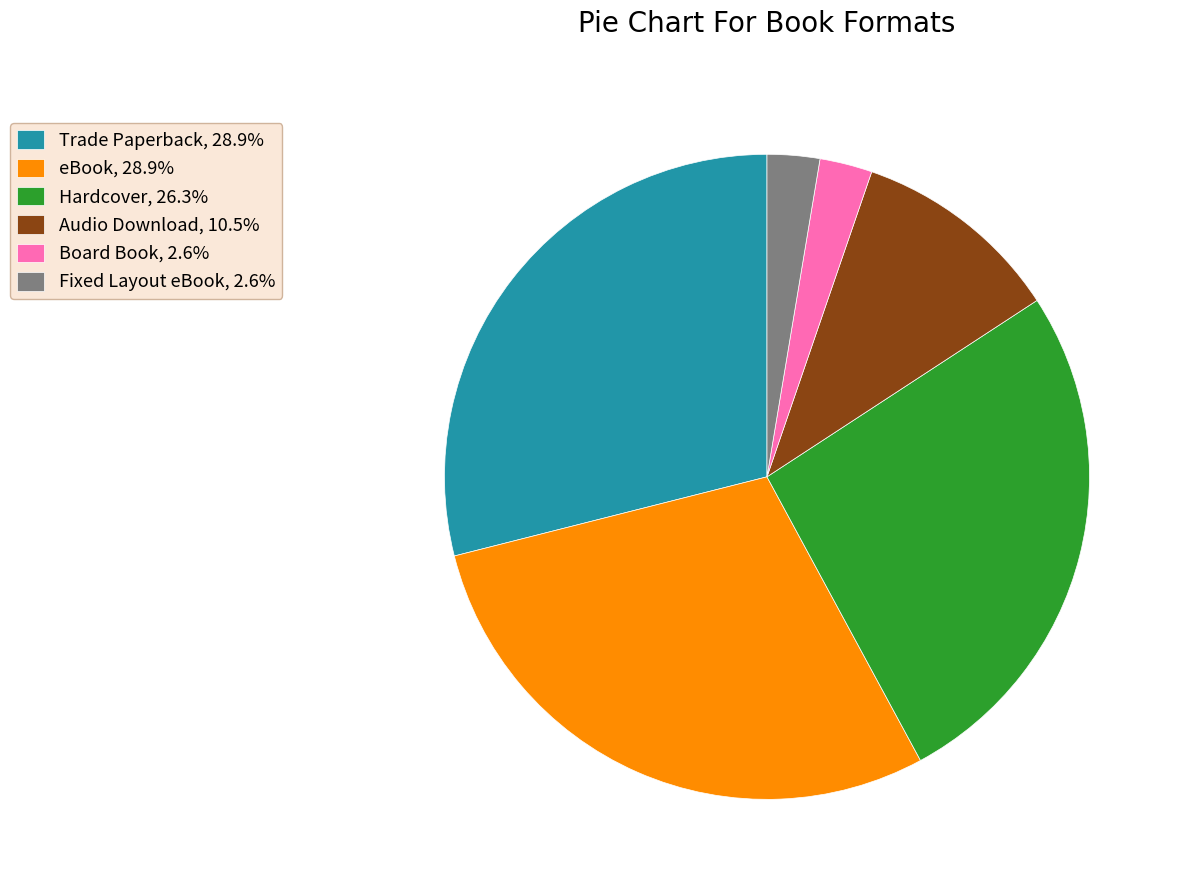

Is there any slice that represents more than half of the pie?

No